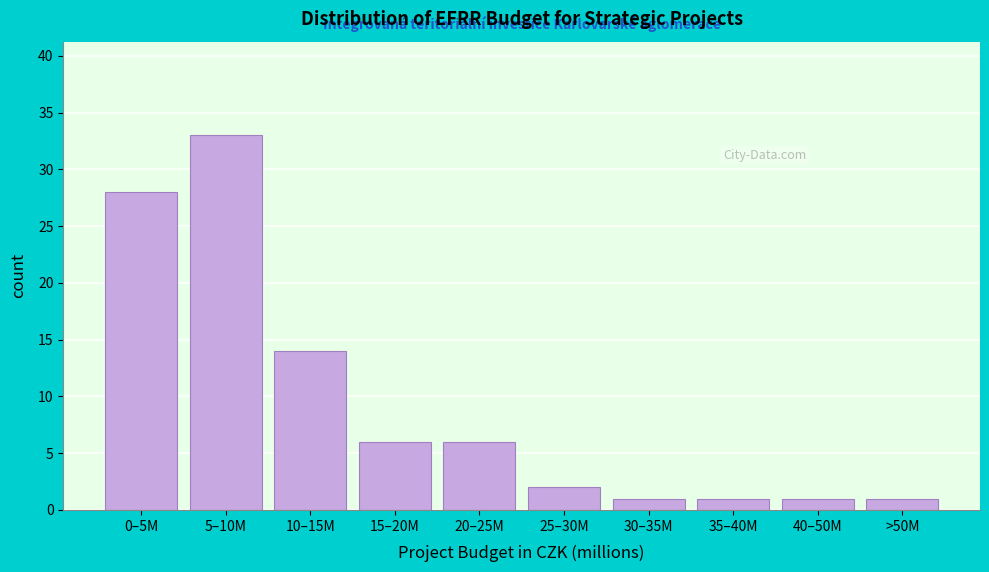

Reading left to right, extract all data points from this chart.

28	33	14	6	6	2	1	1	1	1